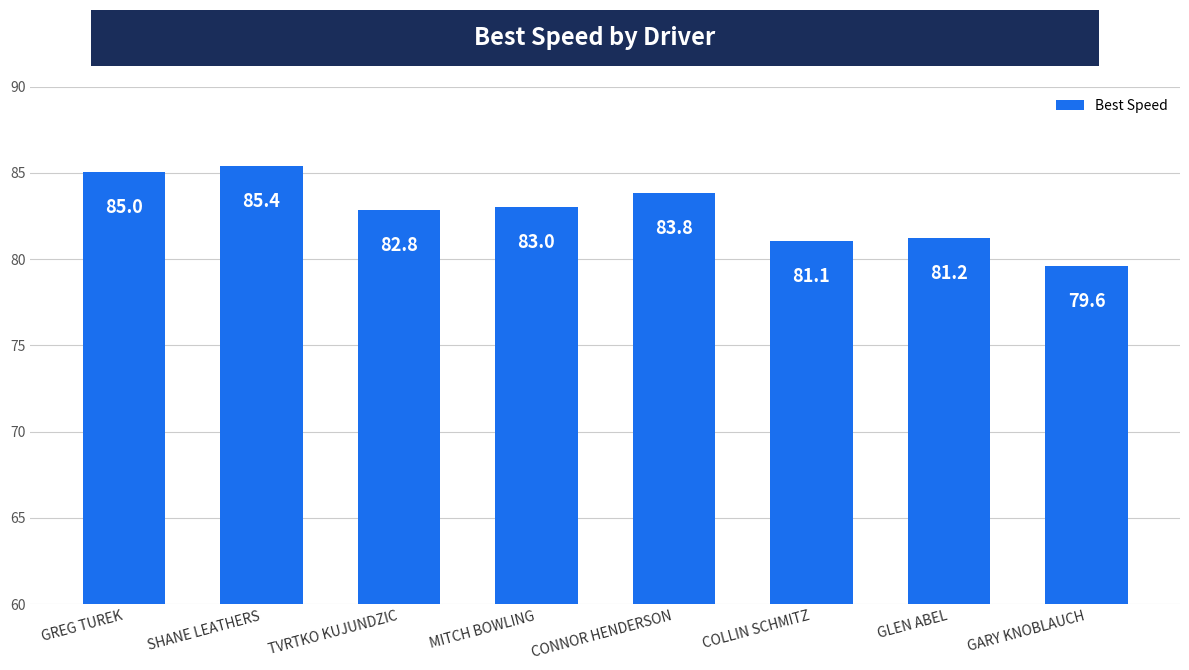

Rank the categories by value from highest to lowest.

SHANE LEATHERS, GREG TUREK, CONNOR HENDERSON, MITCH BOWLING, TVRTKO KUJUNDZIC, GLEN ABEL, COLLIN SCHMITZ, GARY KNOBLAUCH